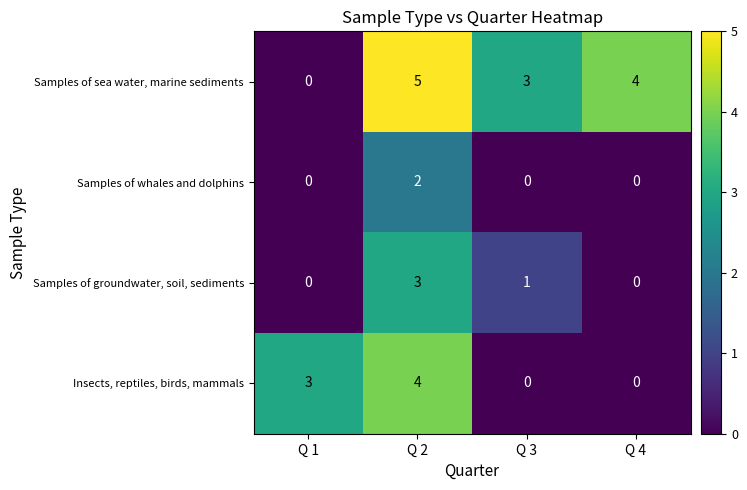

Which series changed the most between Q 1 and Q 4?

Samples of sea water, marine sediments